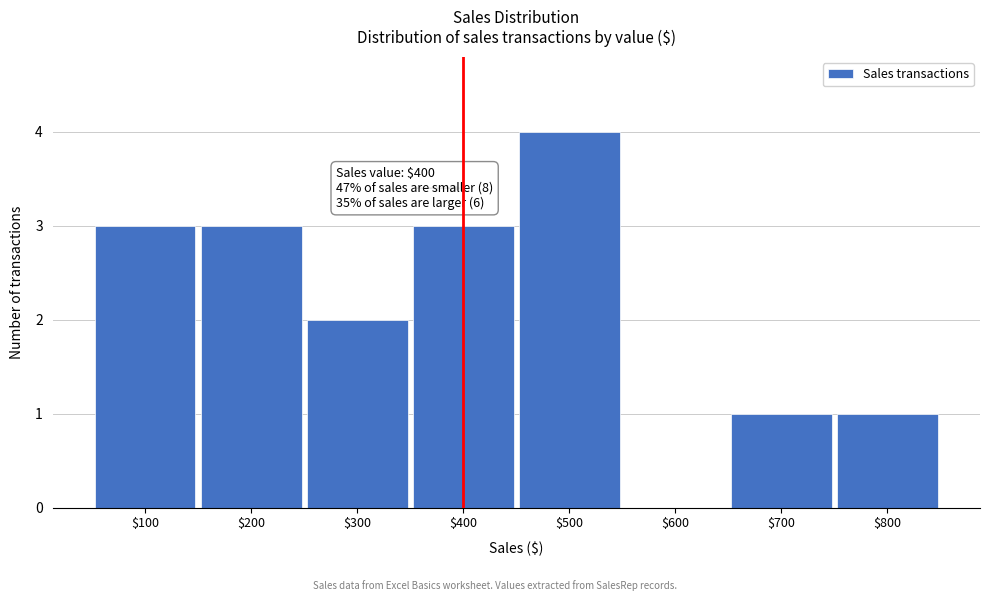

Which range on the x-axis has the tallest bar?

450 to 550